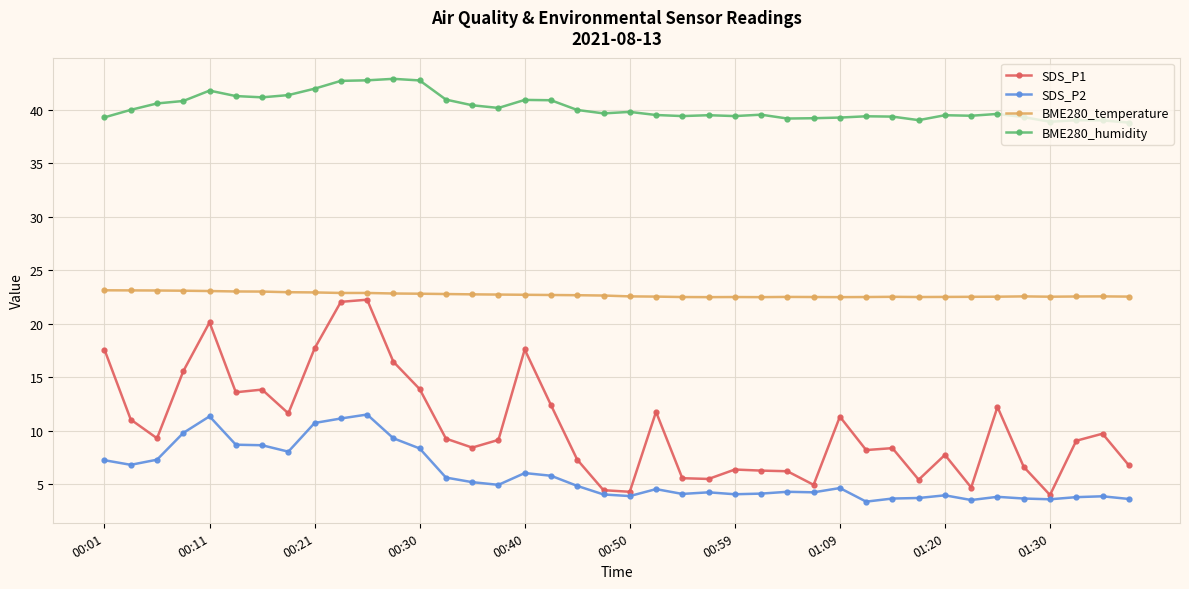

True or false: SDS_P1 and BME280_temperature intersect in this chart.

False